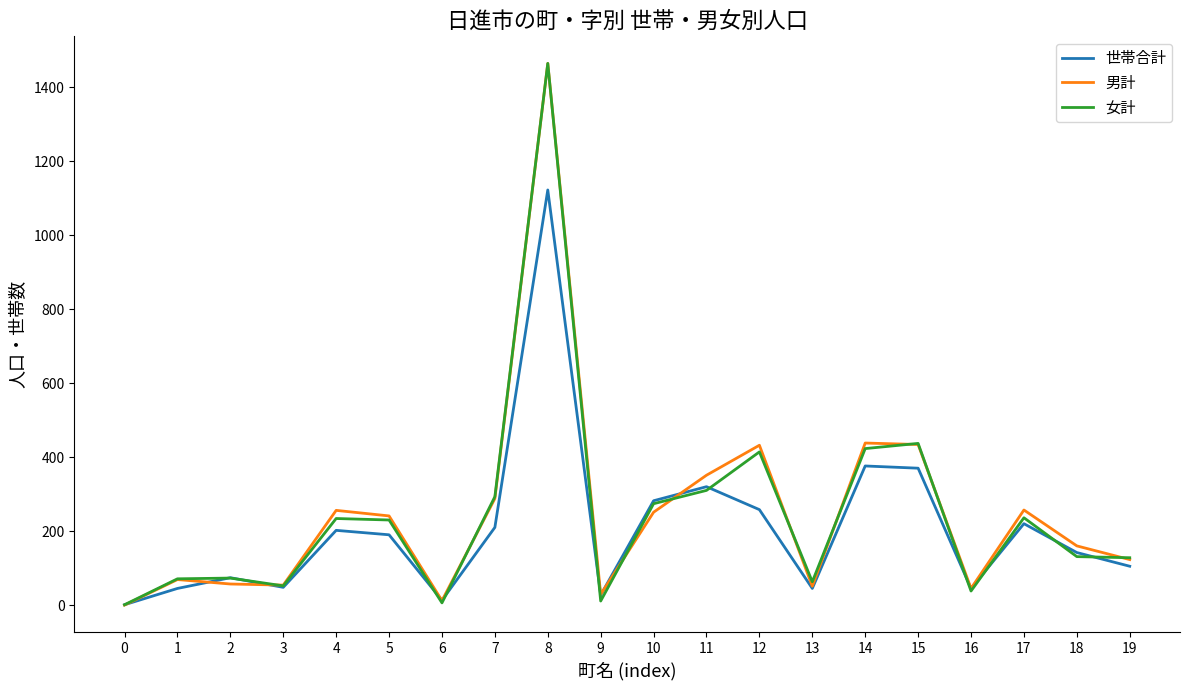

How many lines are shown in the chart?

3